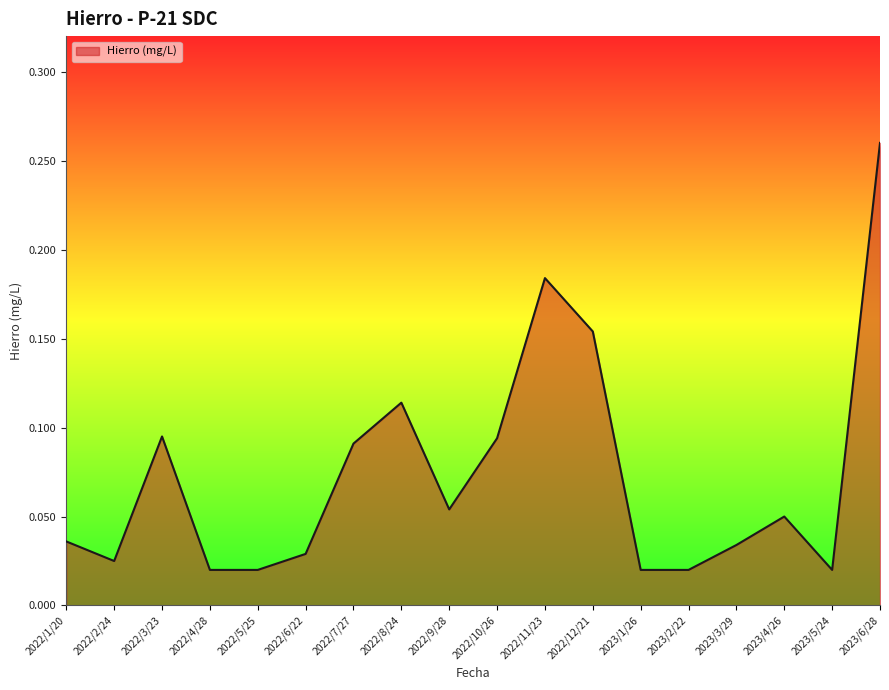

At which category does the chart reach its peak across all series?

2023/6/28